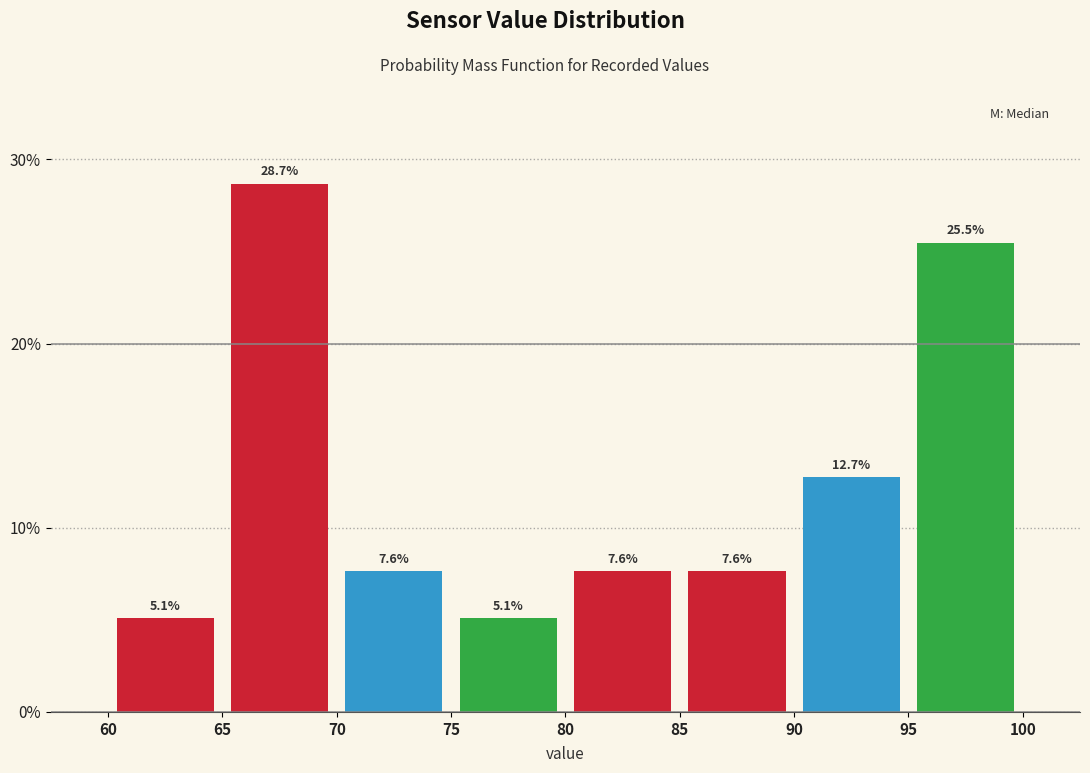

Over which range of the x-axis is the bar tallest?

65 to 70